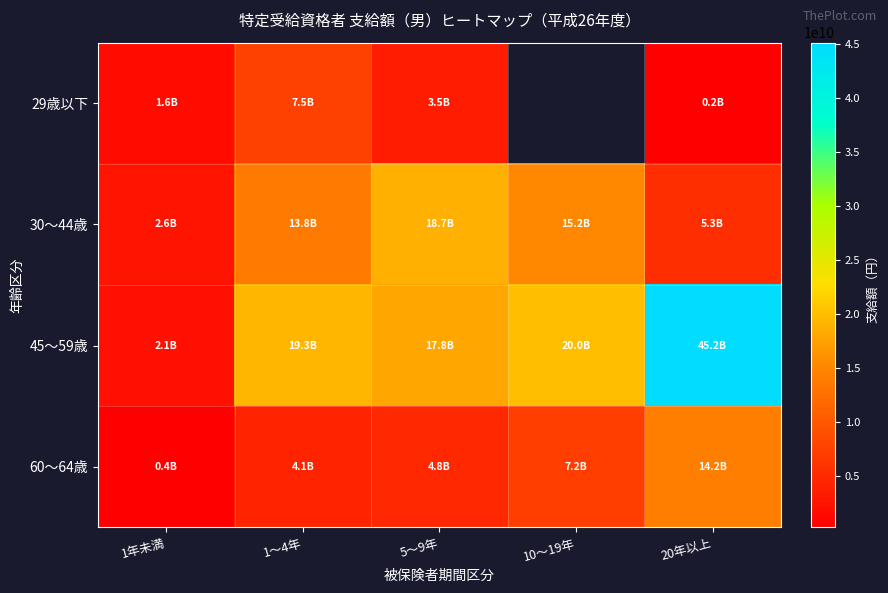

Which series has the largest total across all categories?

45～59歳